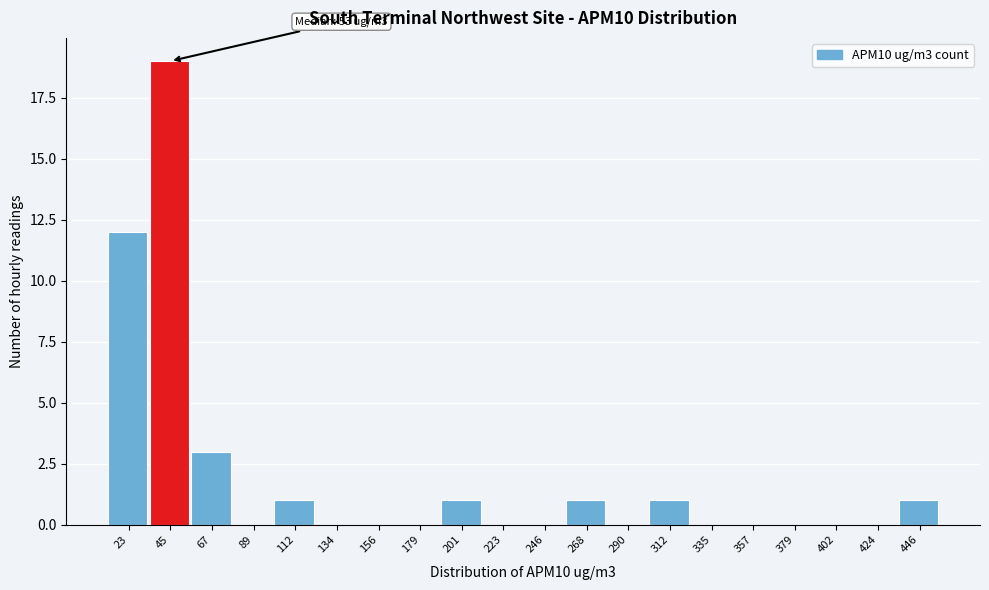

Reading right to left, transcribe all the data shown in this chart.

446=1	424=0	402=0	379=0	357=0	335=0	312=1	290=0	268=1	246=0	223=0	201=1	179=0	156=0	134=0	112=1	89=0	67=3	45=19	23=12